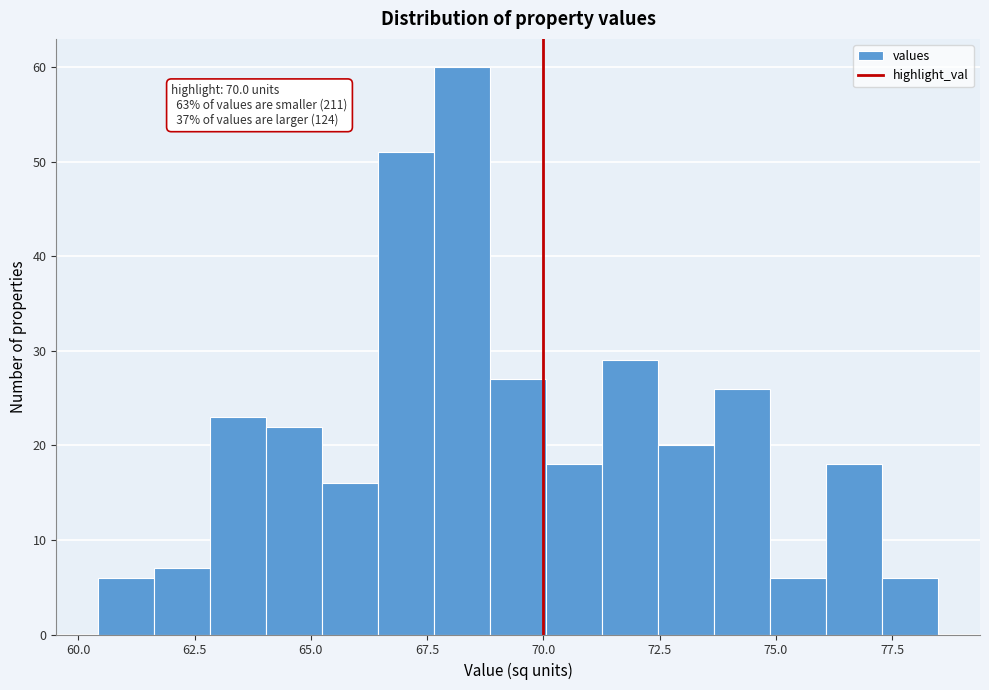

Around what value on the x-axis is the tallest bar? Give the approximate position of its centre, as read against the axis.

68.5